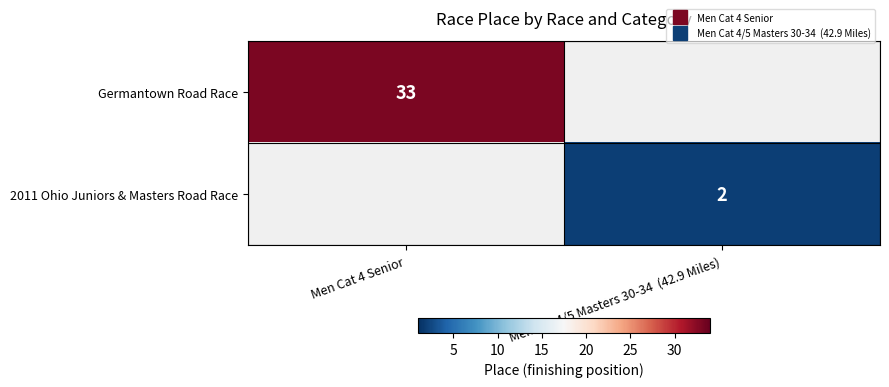

Which series has the largest range (max minus min)?

Germantown Road Race